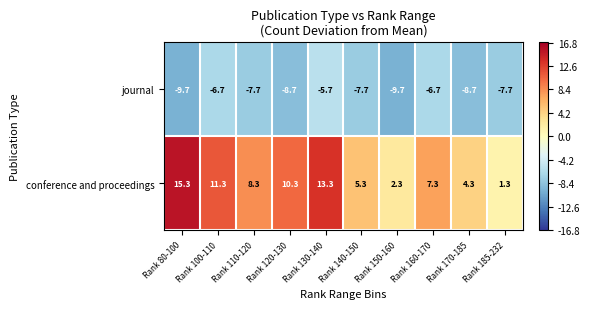

Where does the conference and proceedings series first go above 8?

Rank 80-100